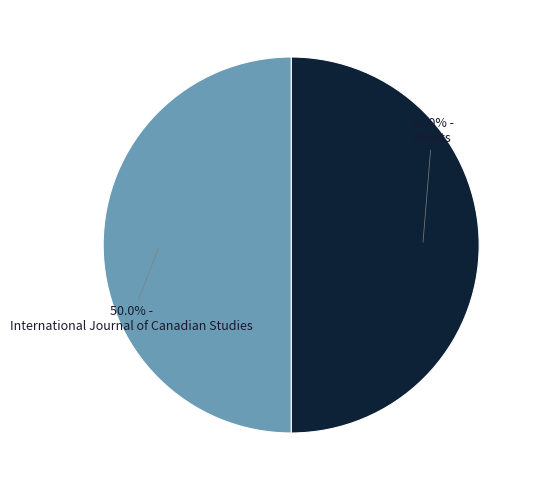

How many segments does this pie chart have?

2